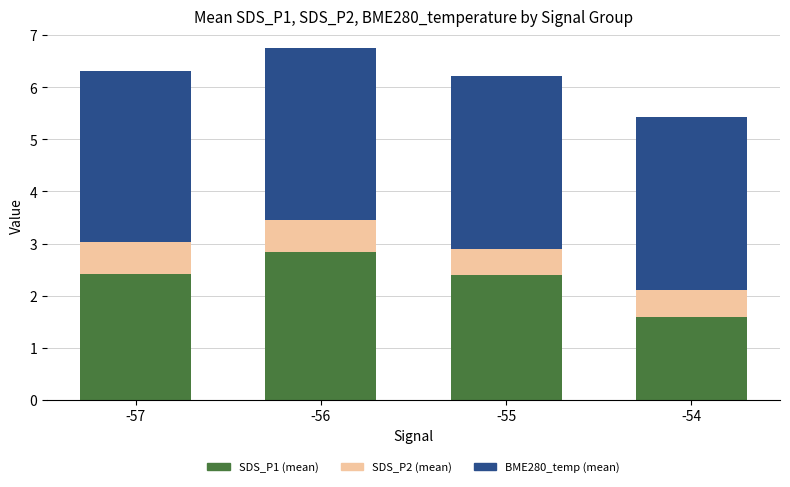

Reading right to left, transcribe the values for SDS_P1 (mean).

1.6	2.4	2.8	2.4